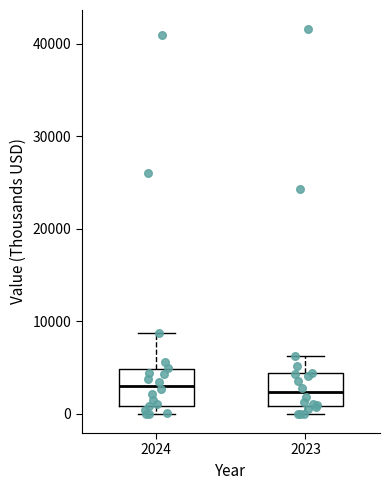

Reading left to right, transcribe this box plot: for each box, give where its median line is, the range the box spans, and where its two whiskers end, as read against the y-axis. The values are not printed on the chart, so give them approximately, as read against the axis.

2024: median 3000, box 1000 to 5000, whiskers 0 to 9000
2023: median 2000, box 1000 to 4000, whiskers 0 to 6000